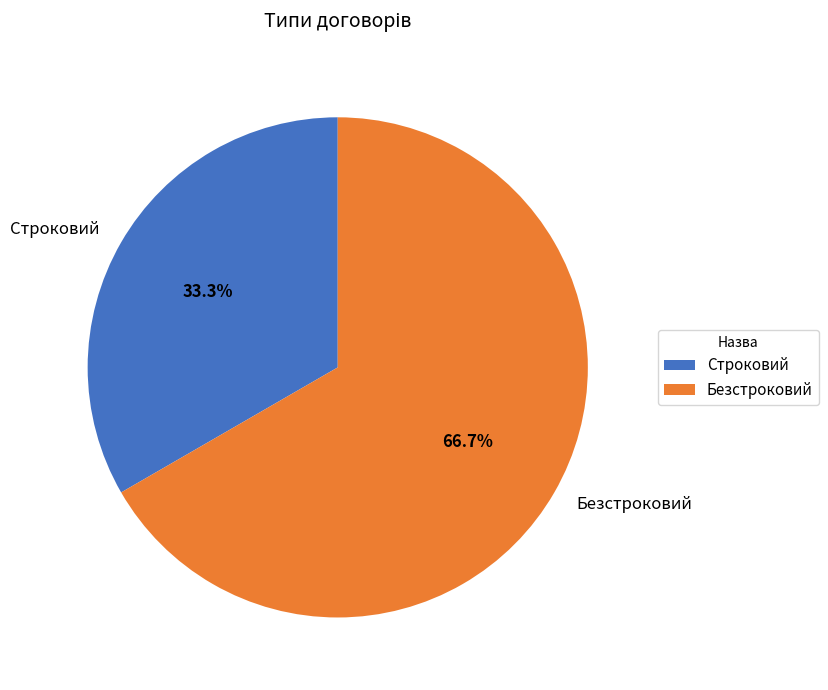

What portion of the pie excludes Строковий?

66.7%